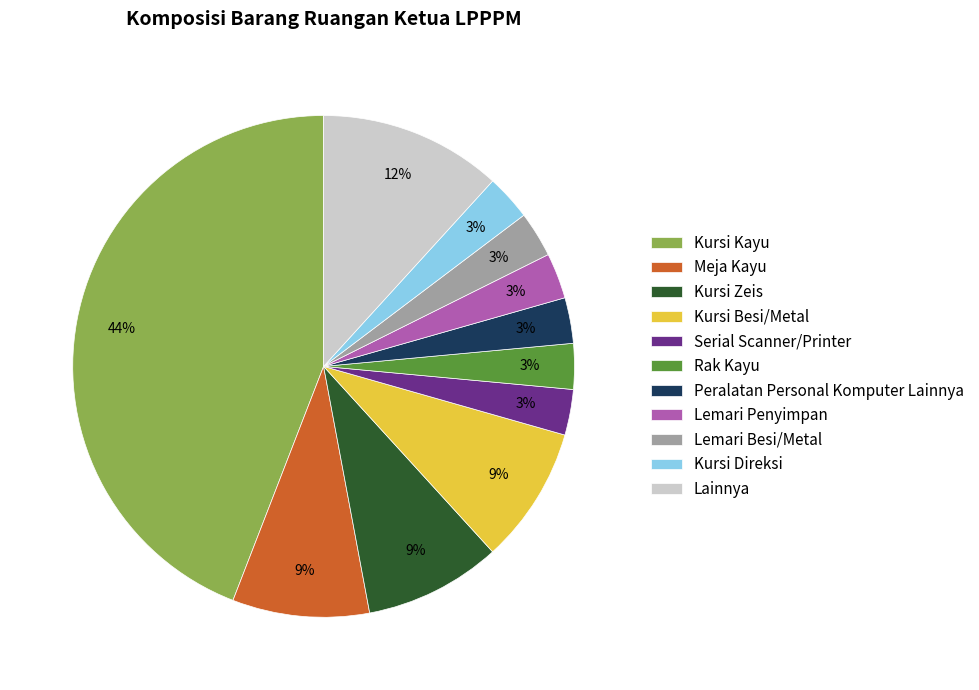

Which slice is the largest?

Kursi Kayu